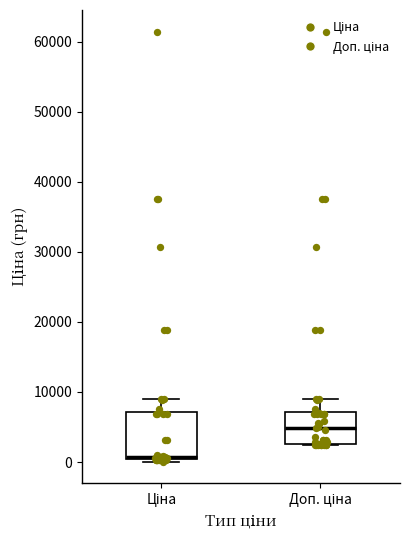

Where is the upper edge of the box for Доп. ціна on the y-axis? The values are not printed on the chart, so give them approximately, as read against the axis.

7000